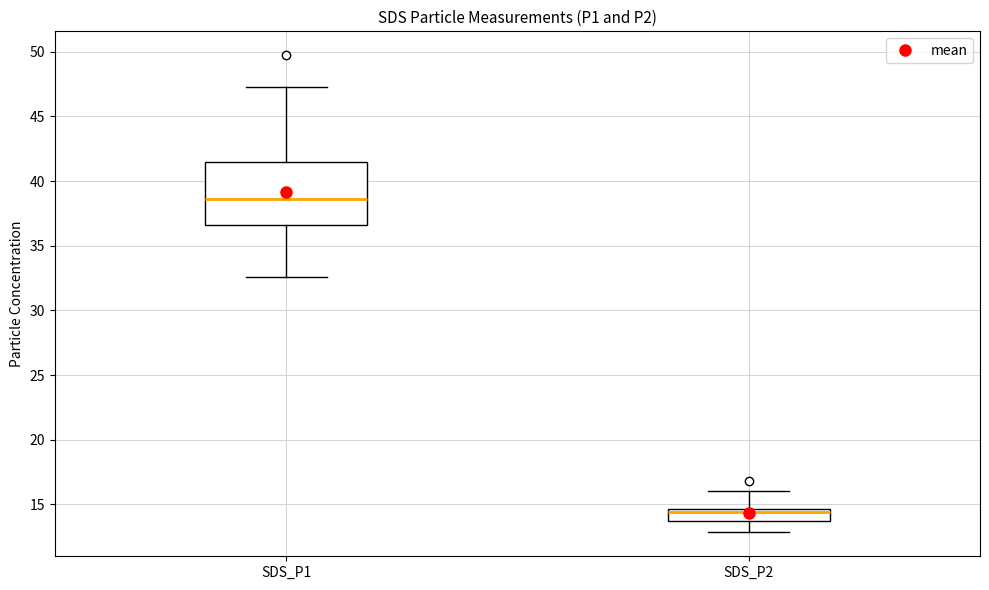

Where does the upper whisker of the box for SDS_P2 end on the y-axis? The values are not printed on the chart, so give them approximately, as read against the axis.

16.0